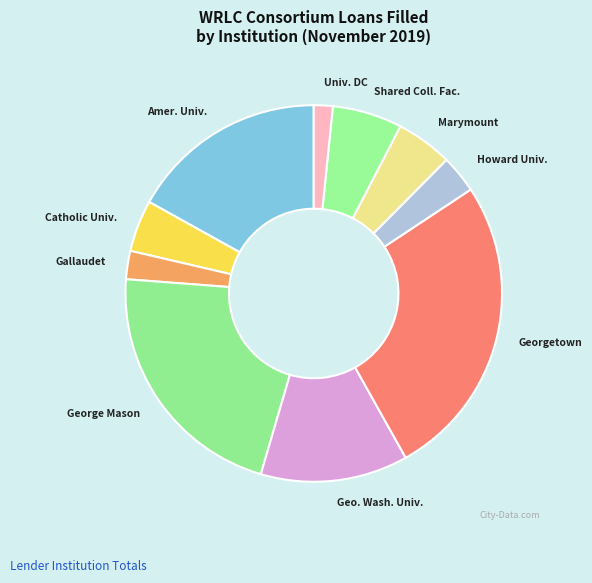

Is the sum of Univ. DC and Catholic Univ. greater than half?

No